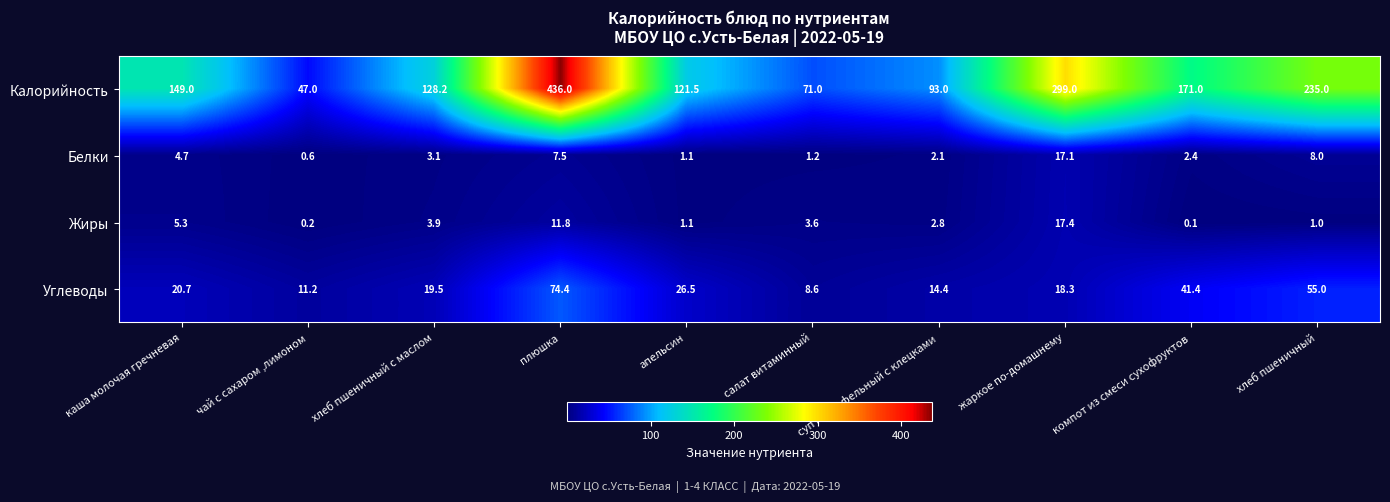

How many values in the Белки series are below 3?

5